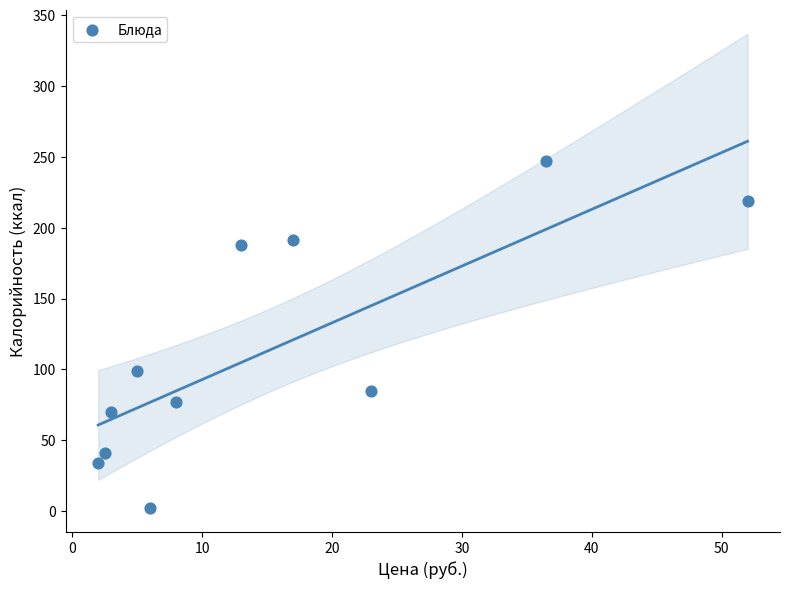

What is the average Y value?

114